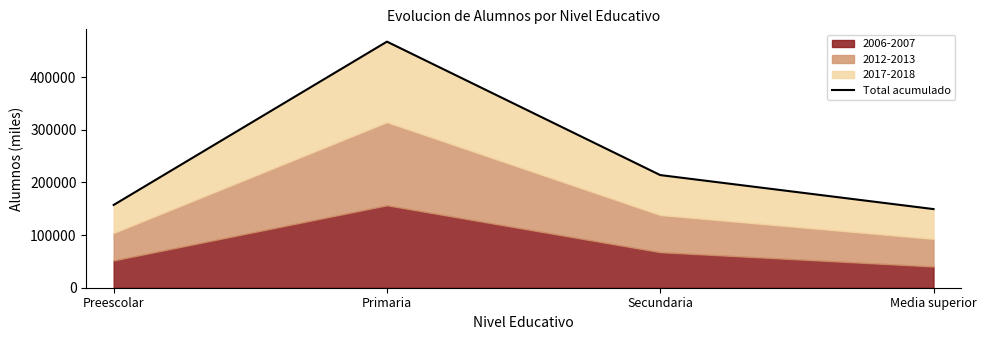

True or false: the data shows 213935 at Secundaria.

True